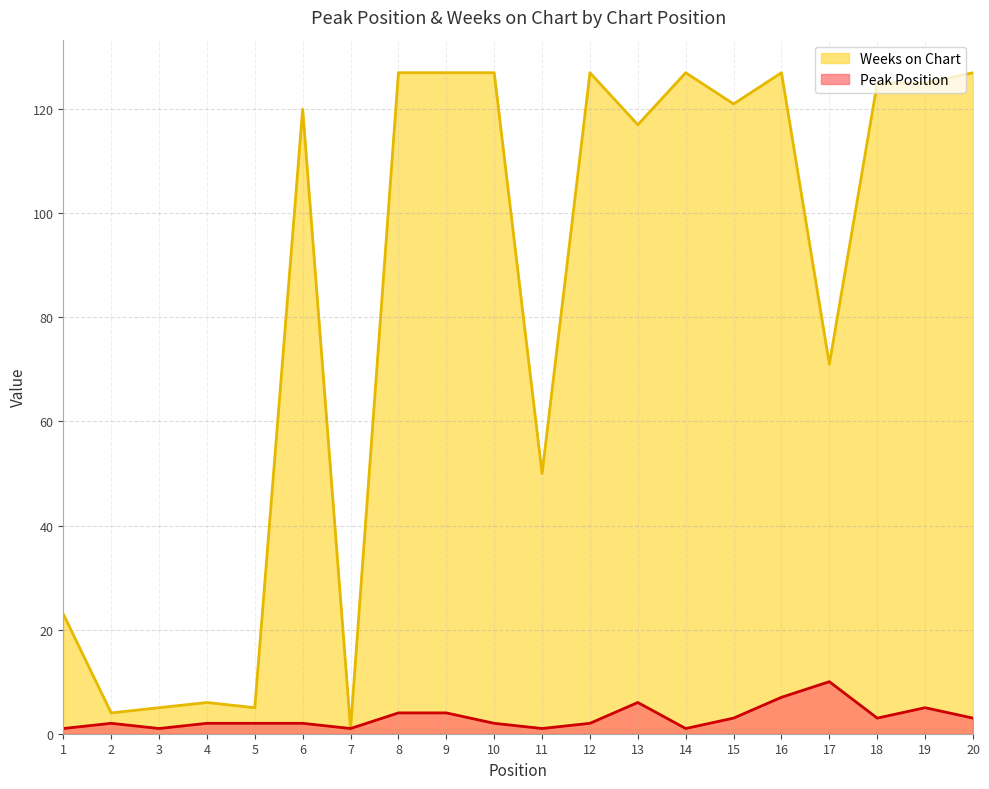

Reading right to left, extract all data points from this chart.

Peak Position: 3	5	3	10	7	3	1	6	2	1	2	4	4	1	2	2	2	1	2	1
Weeks on Chart: 127	125	125	71	127	121	127	117	127	50	127	127	127	1	120	5	6	5	4	23